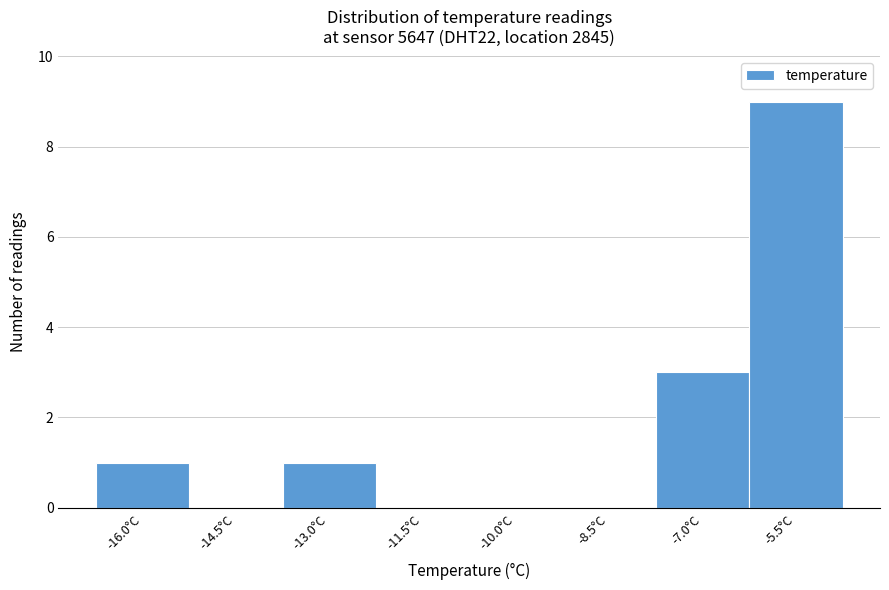

Reading left to right, list all the values displayed in this chart.

-16.0°C=1	-14.5°C=0	-13.0°C=1	-11.5°C=0	-10.0°C=0	-8.5°C=0	-7.0°C=3	-5.5°C=9